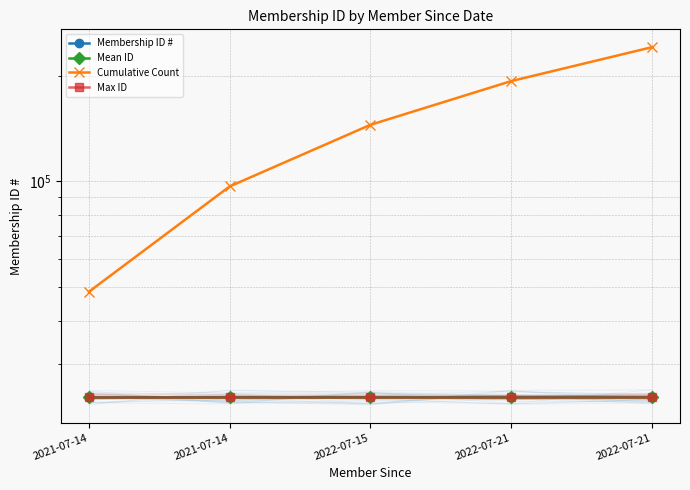

At how many categories does at least one series exceed 124936?

3